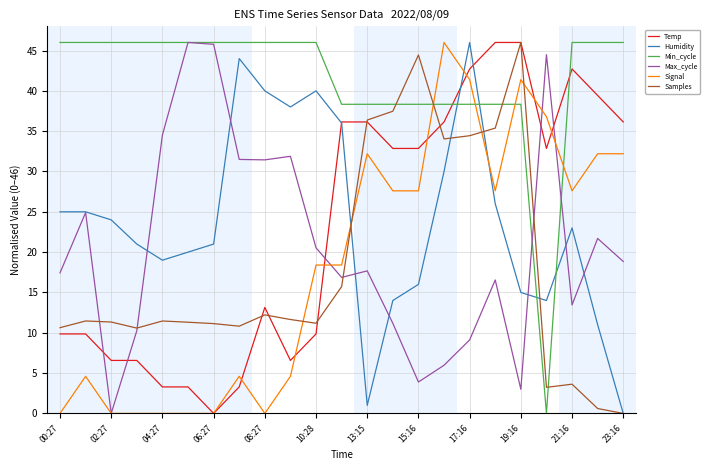

True or false: Humidity and Signal cross at least once.

True